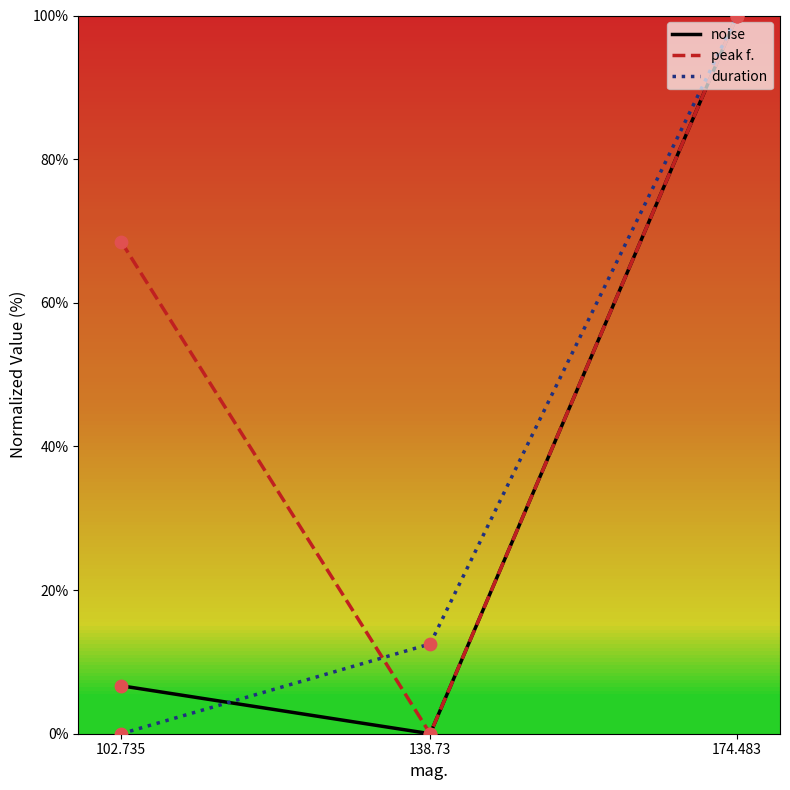

Is the value of noise at 138.73 greater than the value of duration at 174.483?

No